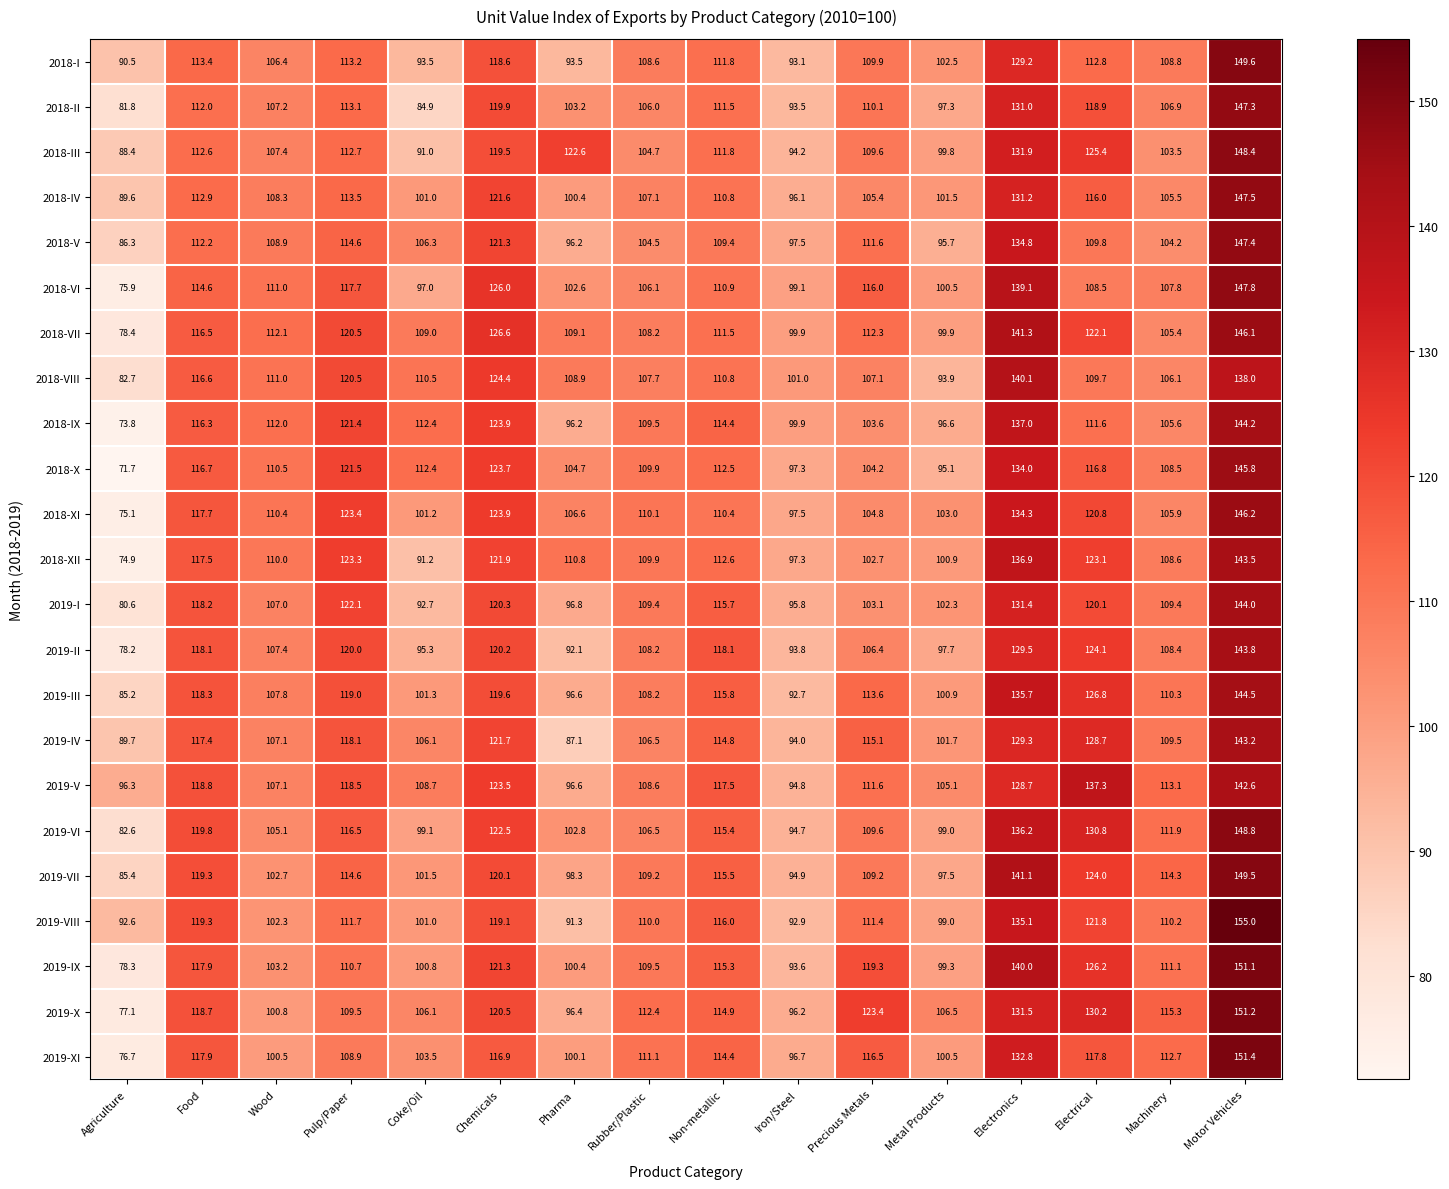

Between Non-metallic and Precious Metals, which series saw the biggest shift?

2019-I